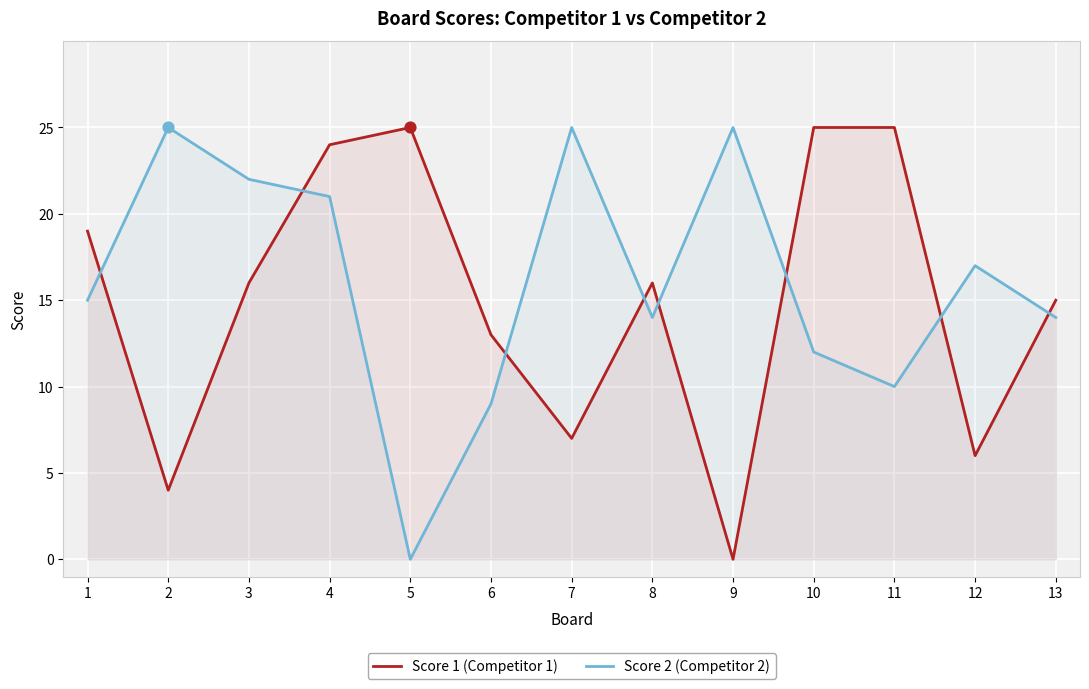

Which series has the largest total across all categories?

Score 2 (Competitor 2)